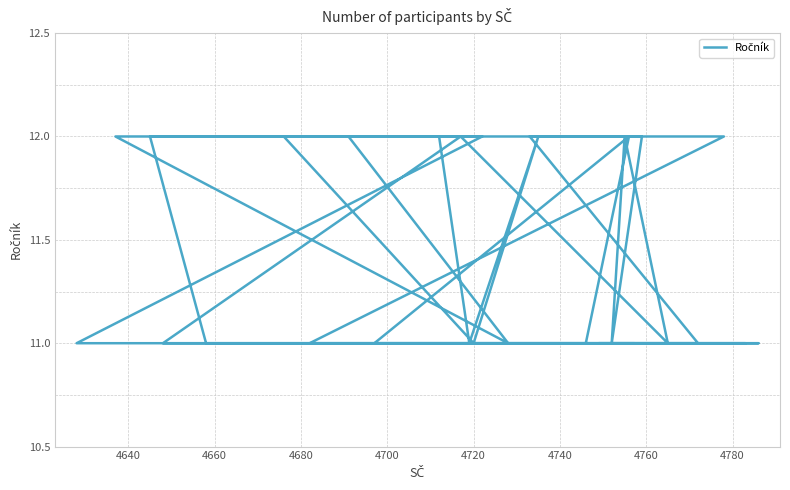

The value at 34 is 19. True or false?

False